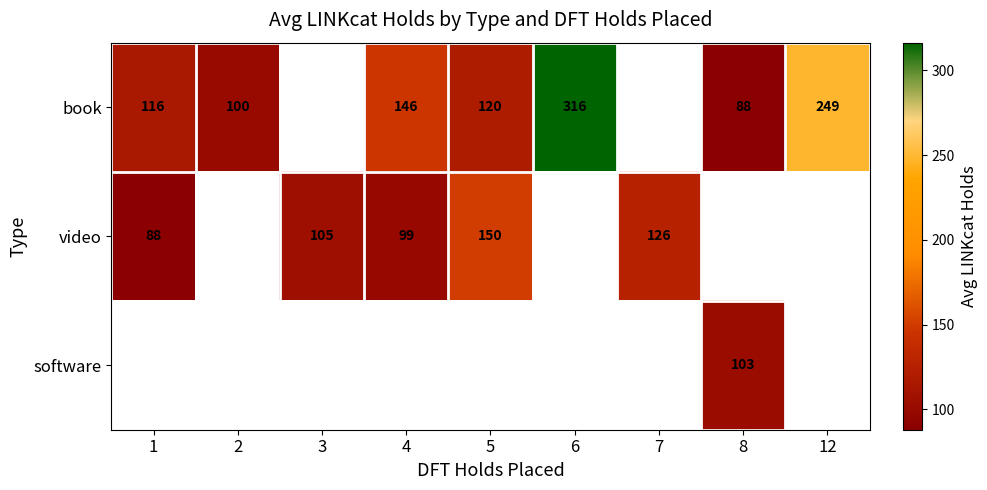

Is it true that book equals 68.9 at 12?

False